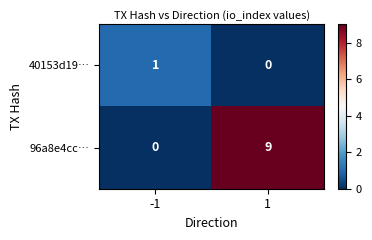

What is the difference between the highest and lowest values at 1?

9